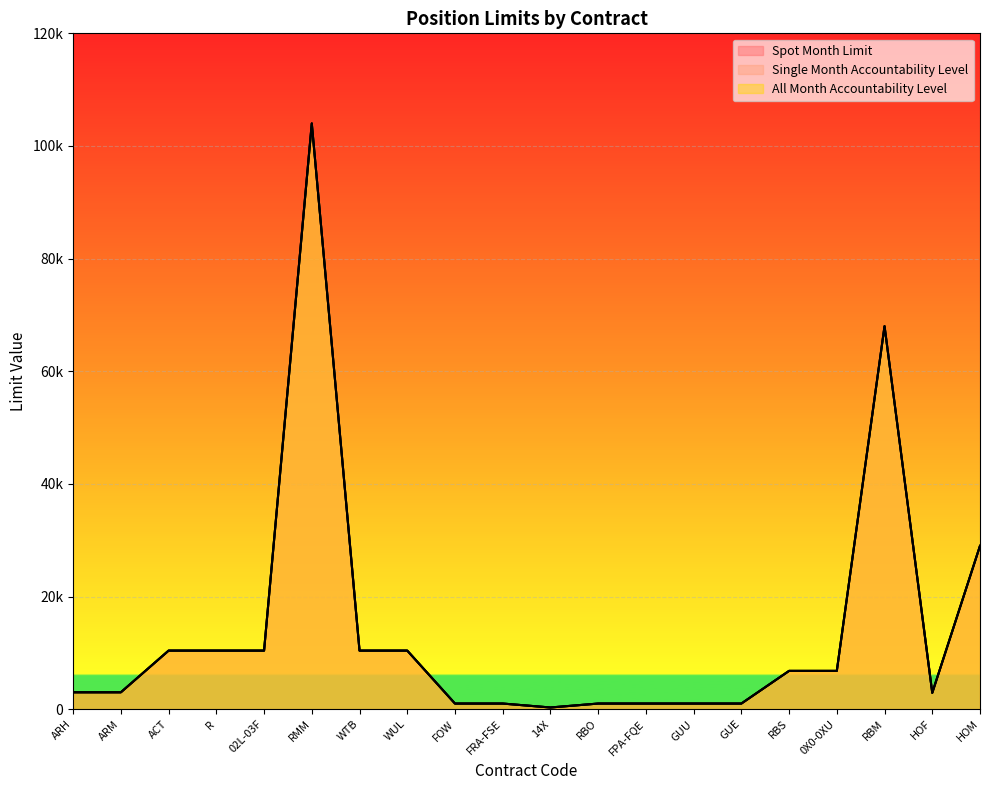

Between GUE and 14X, which is larger?

GUE